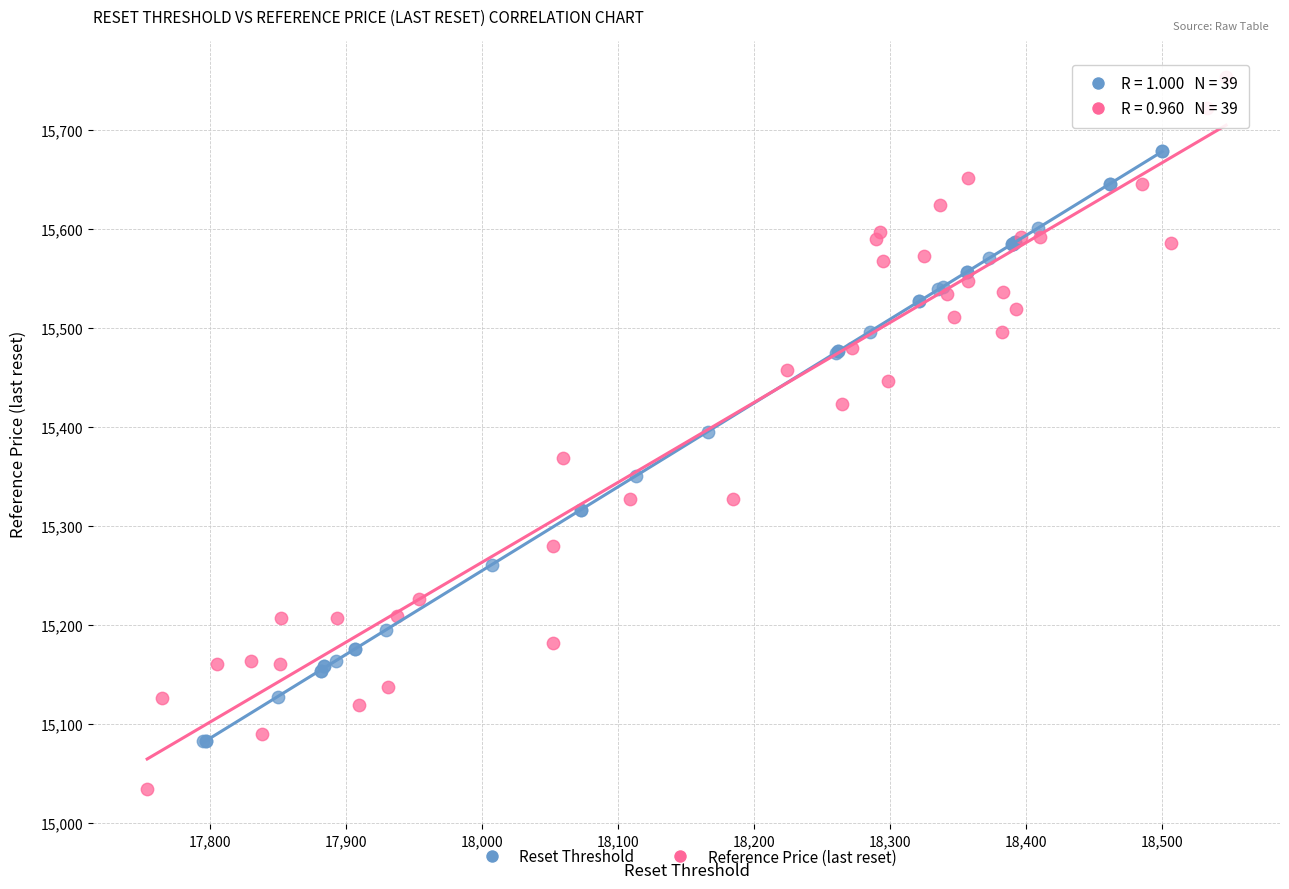

Which series has the widest spread of Y values?

Reference Price (last reset)